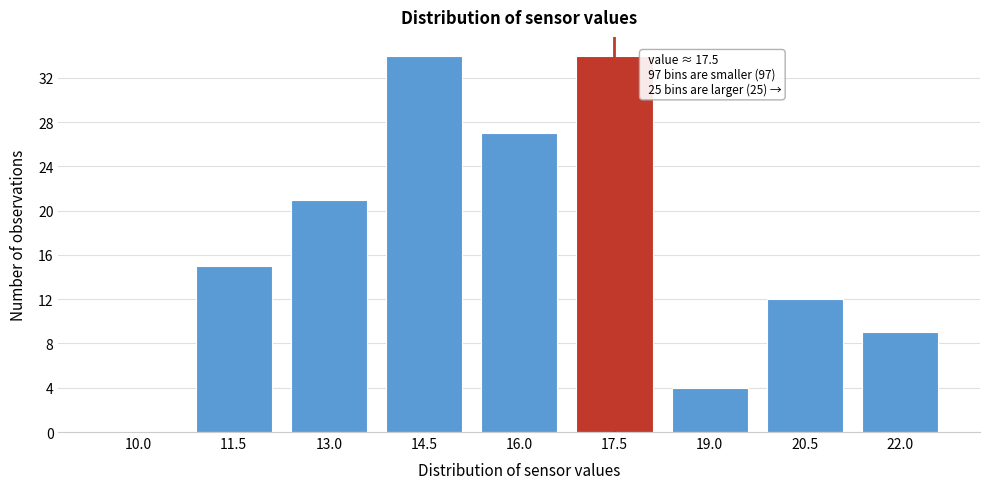

Reading left to right, list all the values displayed in this chart.

10.0=0	11.5=15	13.0=21	14.5=34	16.0=27	17.5=34	19.0=4	20.5=12	22.0=9